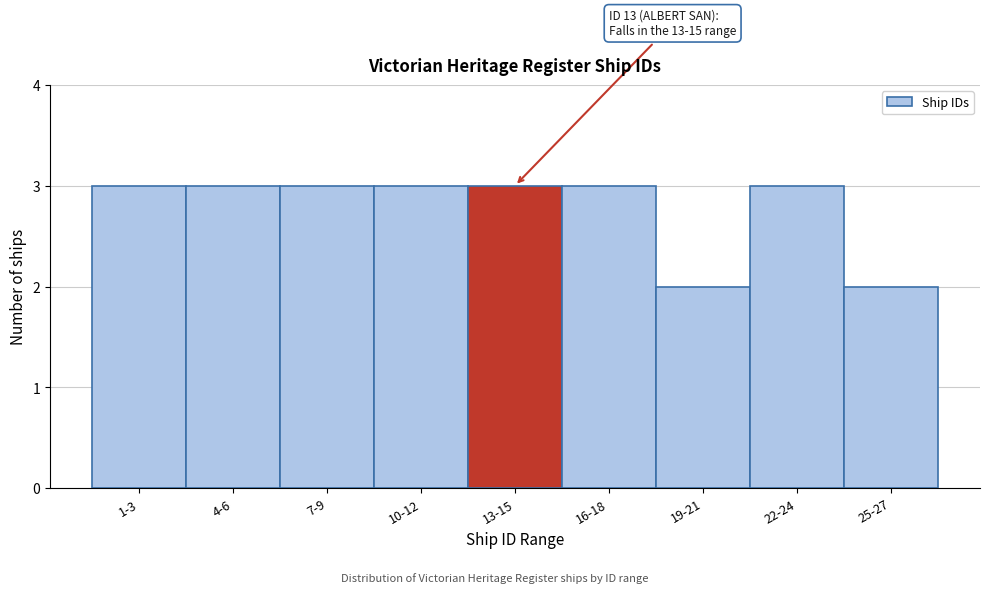

Reading left to right, transcribe all the data shown in this chart.

3	3	3	3	3	3	2	3	2